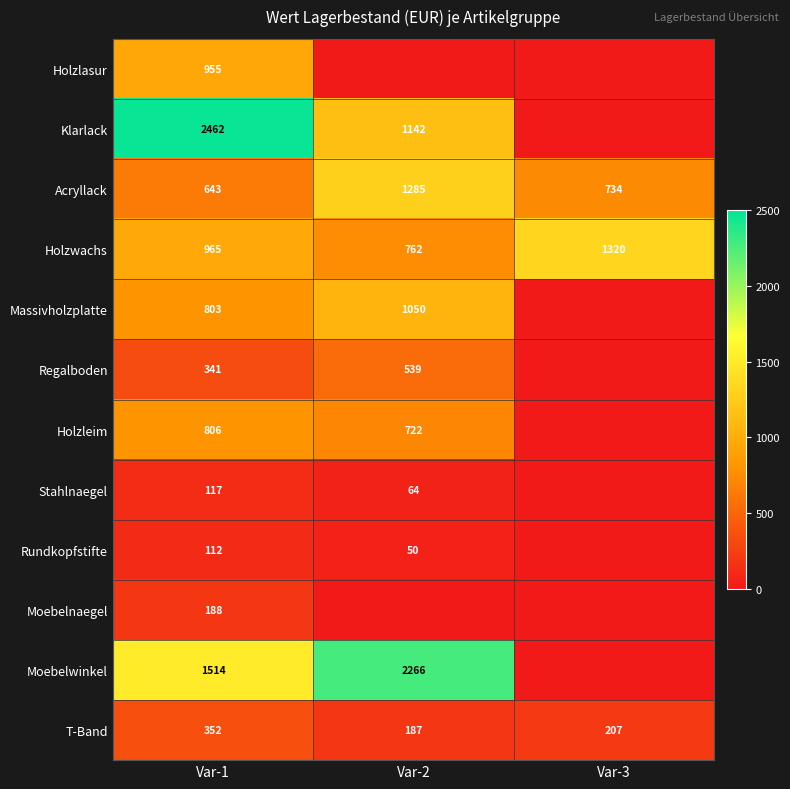

What is the maximum value shown in the chart?

2462.3